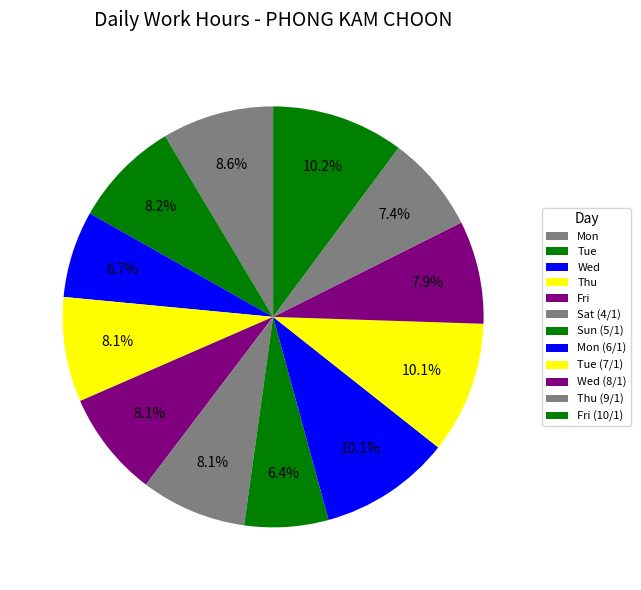

To the nearest percent, what percentage of the pie is Mon (6/1)?

10%